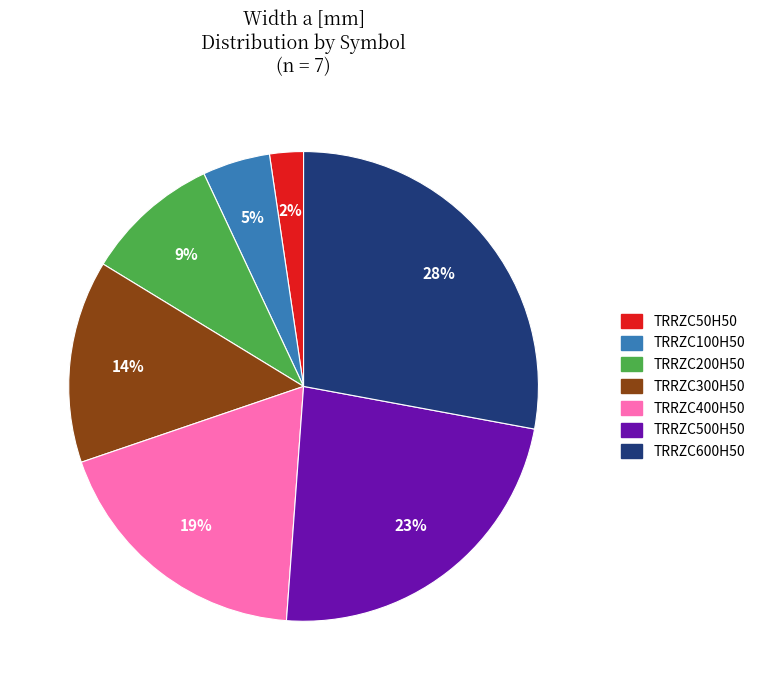

What is the ratio of the value at TRRZC400H50 to the value at TRRZC500H50?

0.8